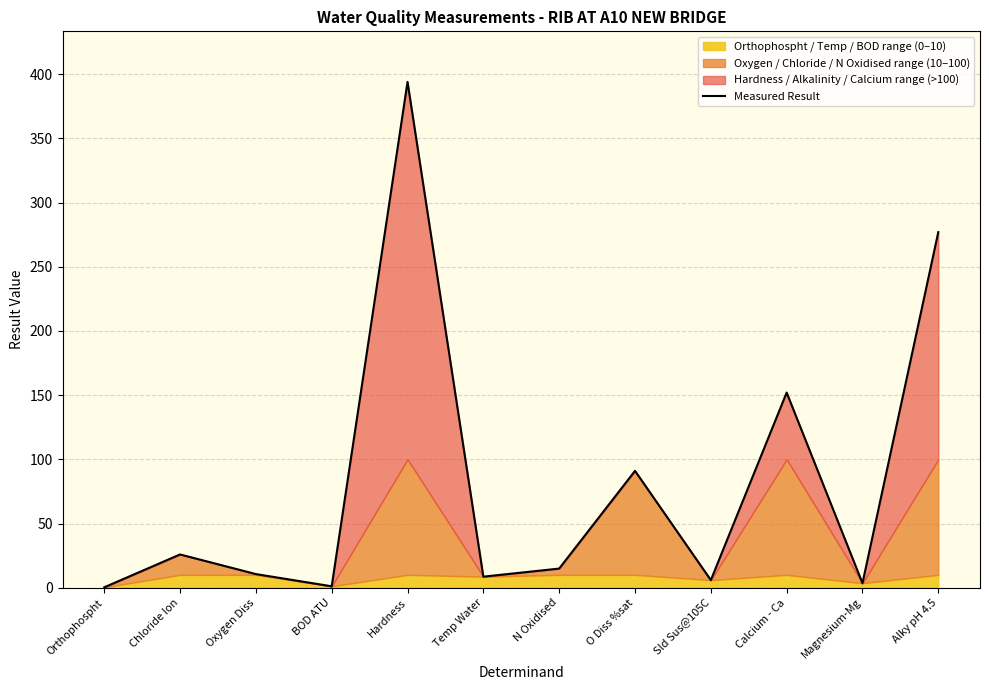

List the labels in order of value, smallest first.

Orthophospht, BOD ATU, Magnesium-Mg, Sld Sus@105C, Temp Water, Oxygen Diss, N Oxidised, Chloride Ion, O Diss %sat, Calcium - Ca, Alky pH 4.5, Hardness